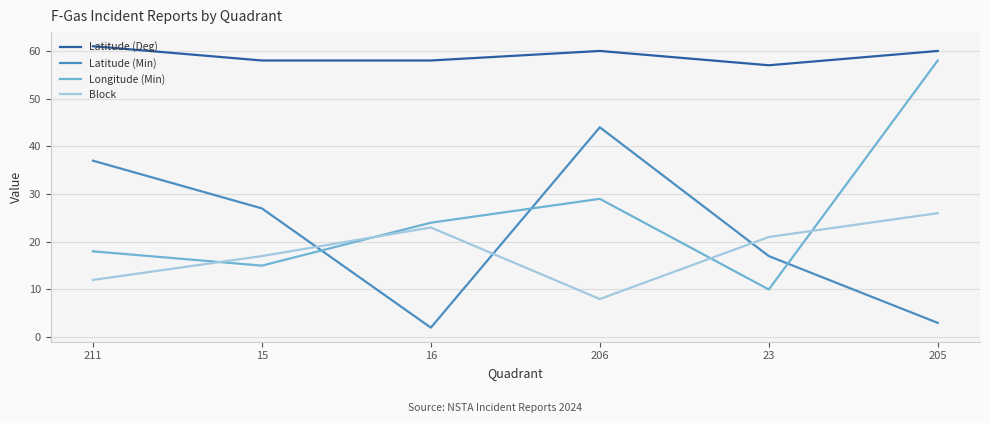

What value does the Block series have at 23, to the nearest 5?

20